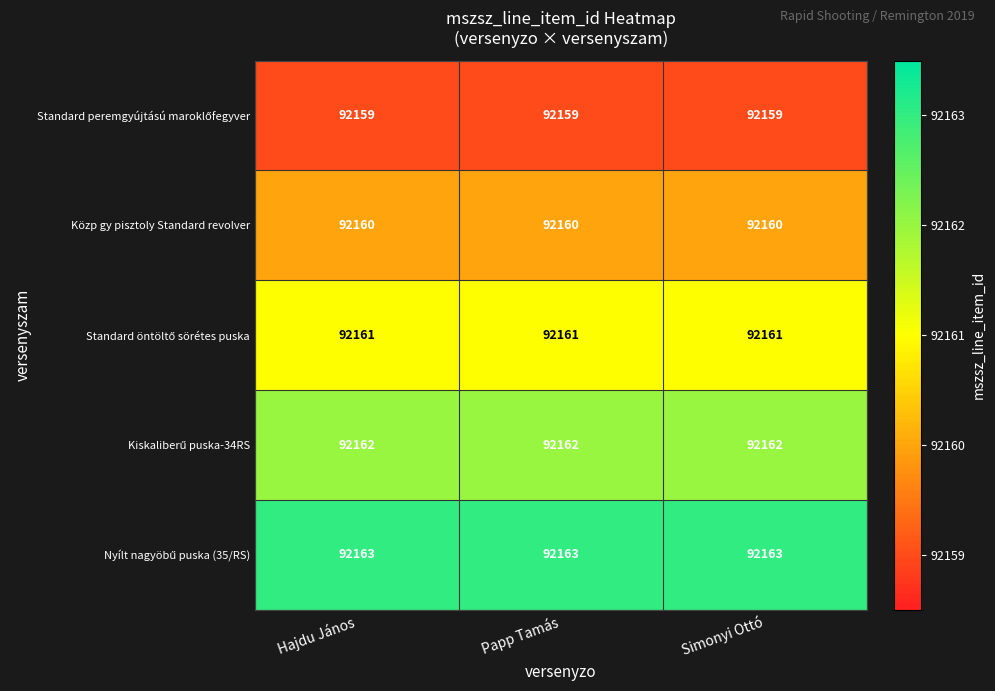

At how many categories does at least one series exceed 92159?

3